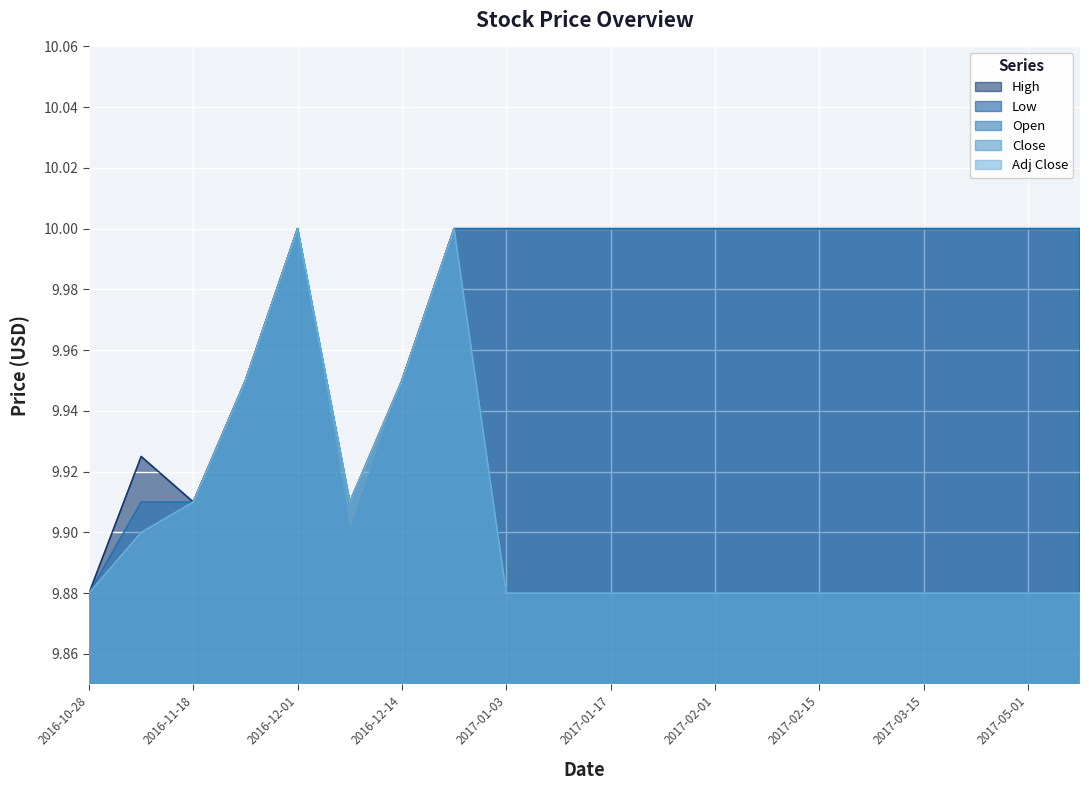

True or false: Close has more than 0 points higher than both neighbors.

True